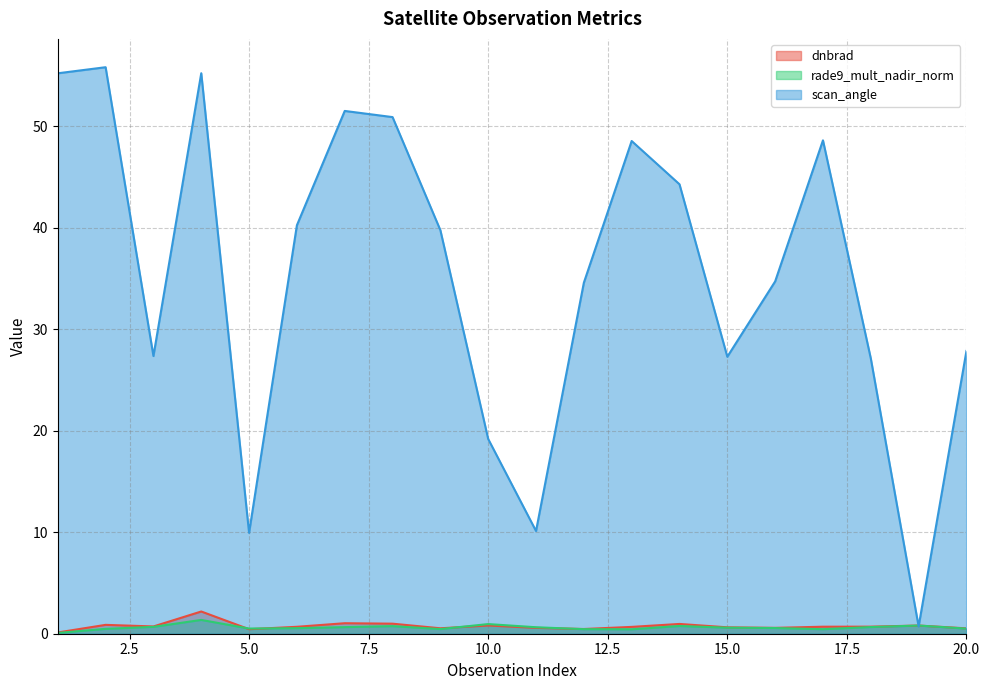

True or false: scan_angle has more than 1 points higher than both neighbors.

True